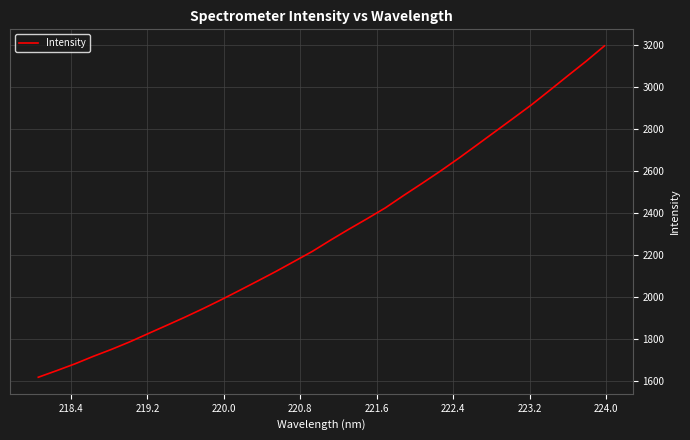

What is the minimum value shown in the chart?

1619.8